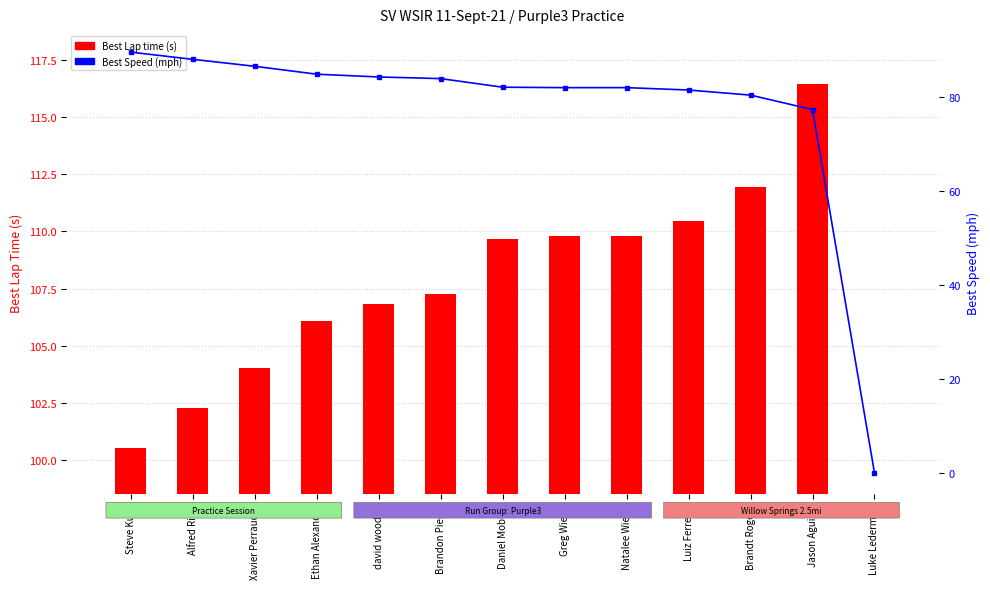

How many values in the Best Speed series are below 82?

6